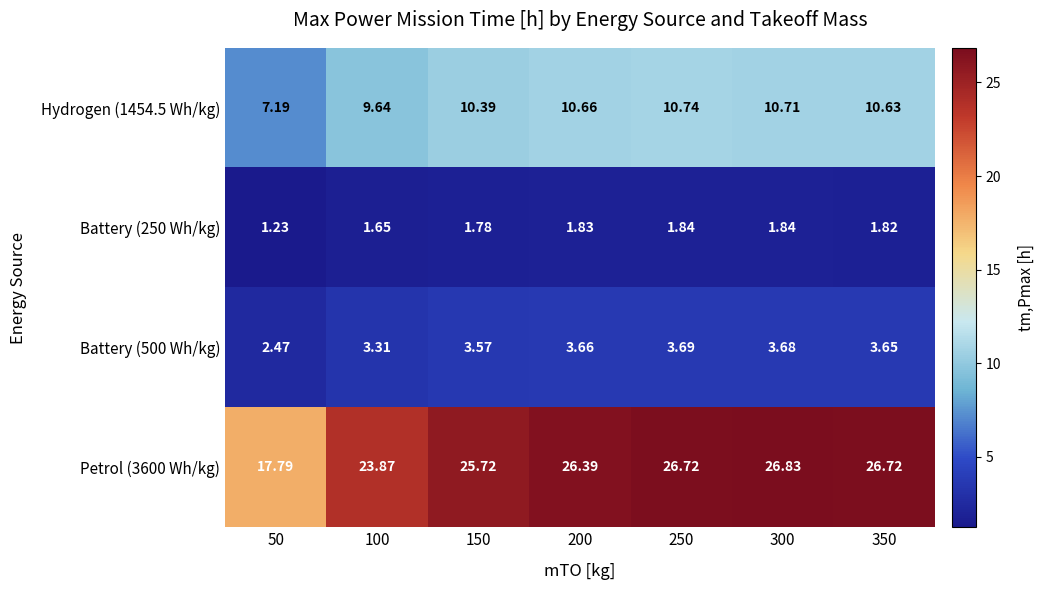

Is the value of Petrol (3600 Wh/kg) at 150 greater than the value of Battery (500 Wh/kg) at 200?

Yes